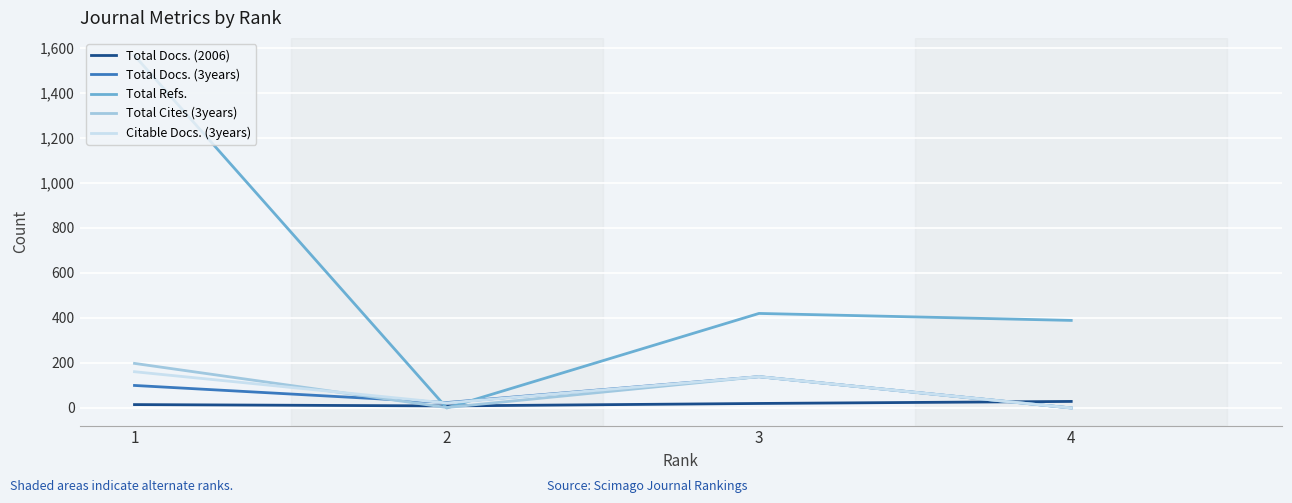

How many lines are shown in the chart?

5